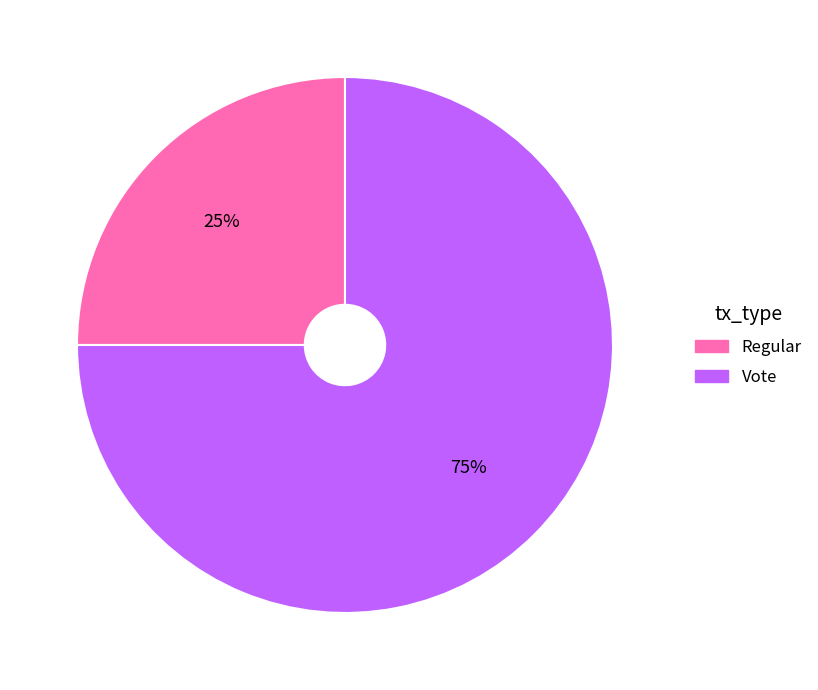

Rank the categories by value from lowest to highest.

Regular, Vote